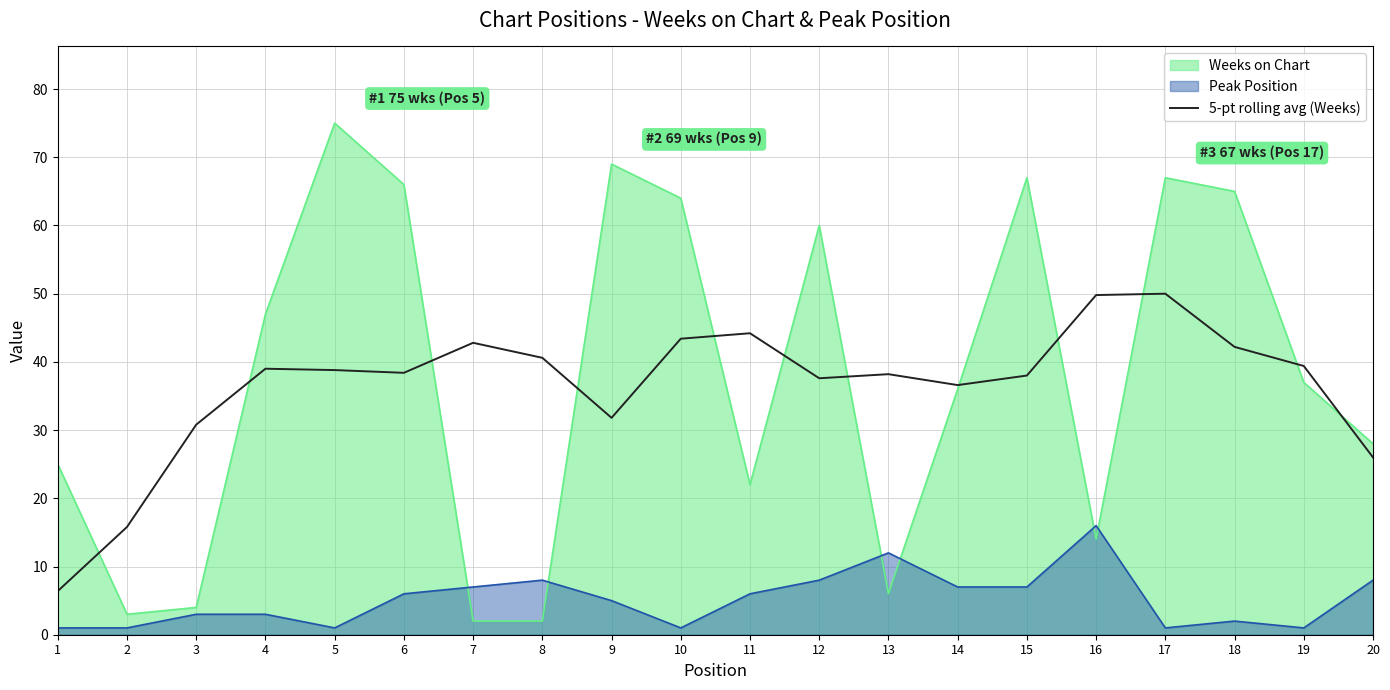

Where does the data first go above 38?

4